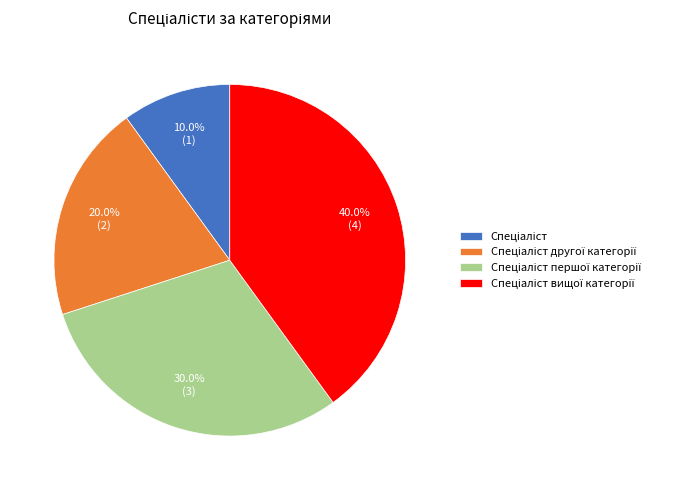

True or false: Спеціаліст accounts for 1% of the total.

False